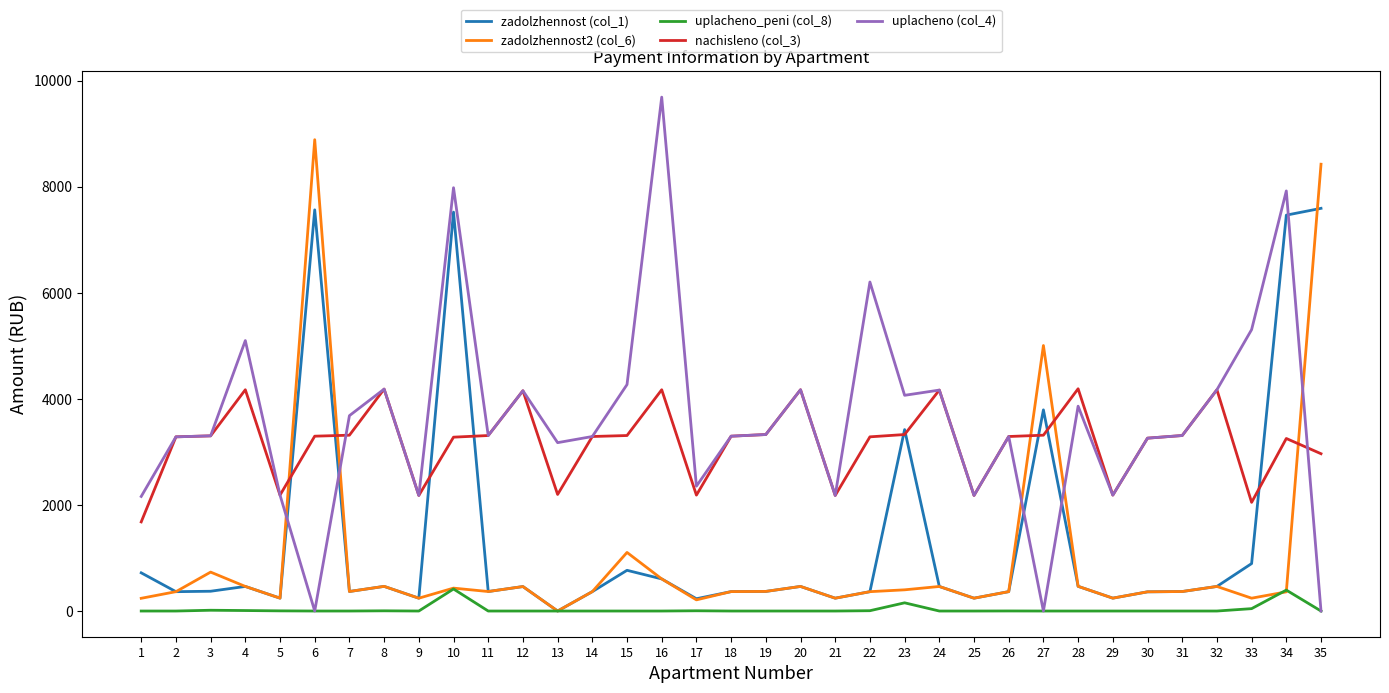

Which series has the widest spread of values?

uplacheno (col_4)